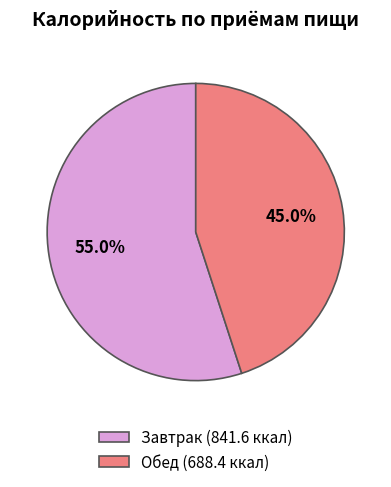

Which slice is the largest?

Завтрак